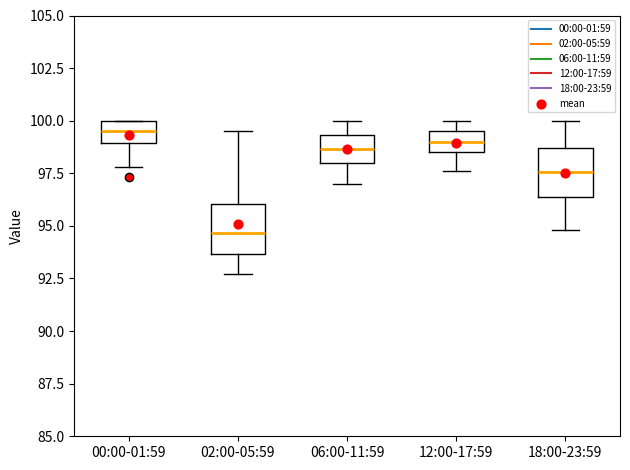

Reading left to right, read every box against the y-axis: the position of its median line, the range the box covers, and the ends of its whiskers. The values are not printed on the chart, so give them approximately, as read against the axis.

00:00-01:59: median 99.5, box 99.0 to 100.0, whiskers 98.0 to 100.0
02:00-05:59: median 94.5, box 93.5 to 96.0, whiskers 92.5 to 99.5
06:00-11:59: median 98.5, box 98.0 to 99.5, whiskers 97.0 to 100.0
12:00-17:59: median 99.0, box 98.5 to 99.5, whiskers 97.5 to 100.0
18:00-23:59: median 97.5, box 96.5 to 98.5, whiskers 95.0 to 100.0